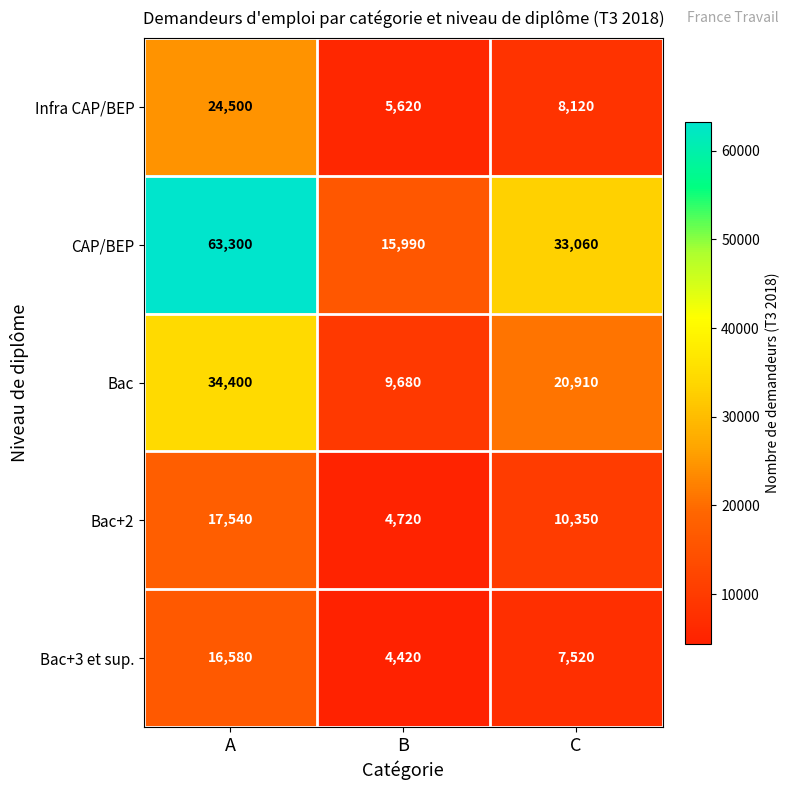

What is the difference between the highest and lowest values at C?

25540